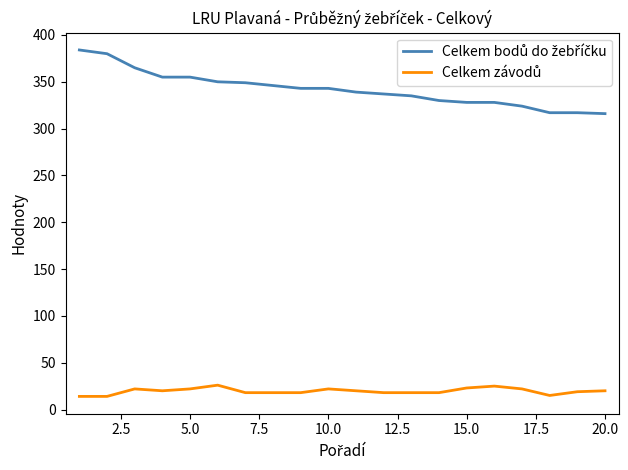

What is the maximum value shown in the chart?

384